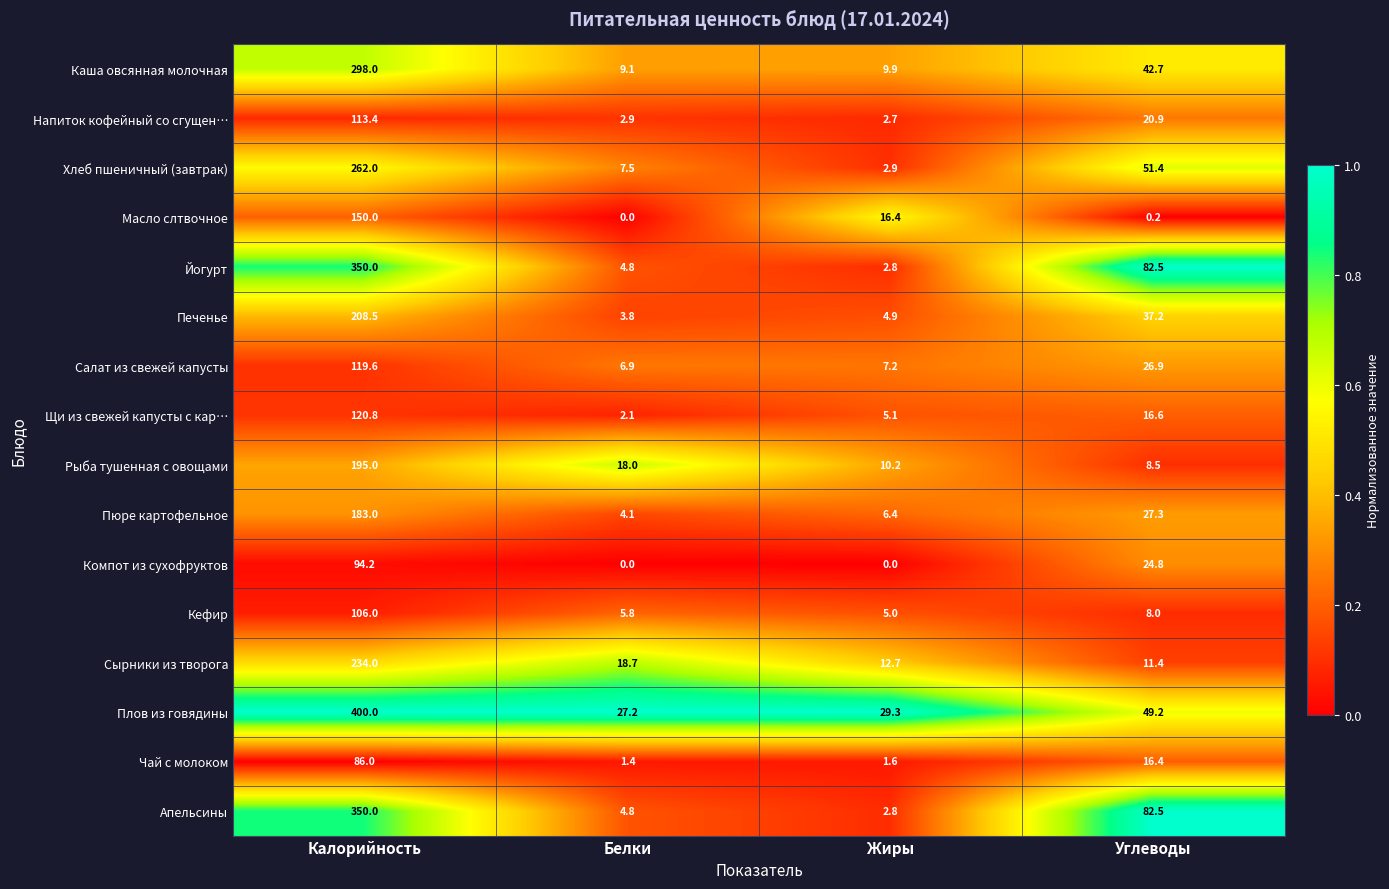

What is the maximum value shown in the chart?

400.0